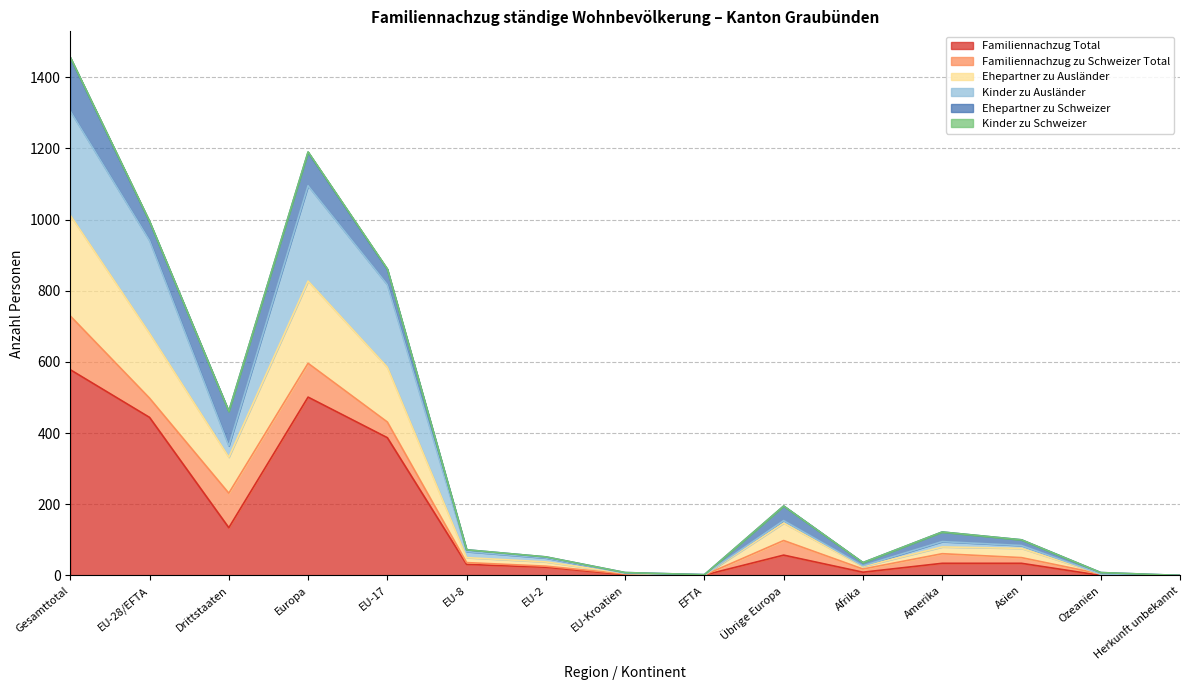

What position from the left is Ozeanien?

14